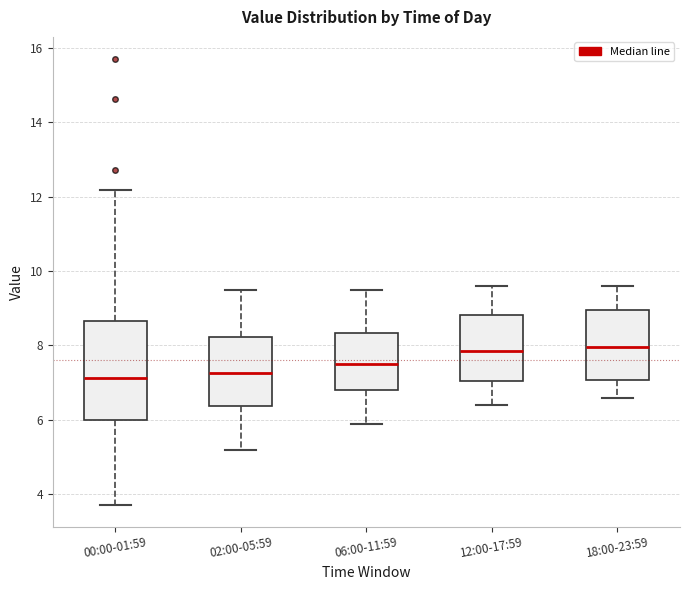

Where does the upper whisker of the box for 02:00-05:59 end on the y-axis? The values are not printed on the chart, so give them approximately, as read against the axis.

9.6